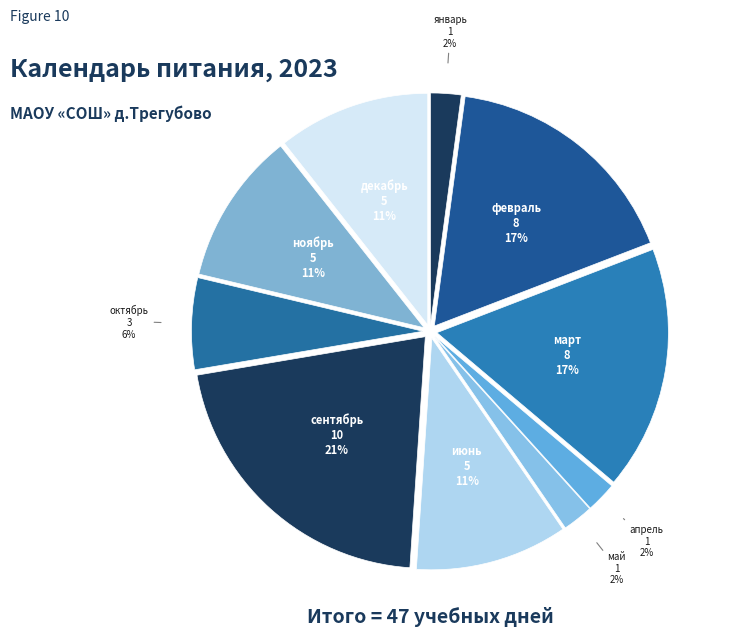

Which category has the biggest portion of the pie?

сентябрь